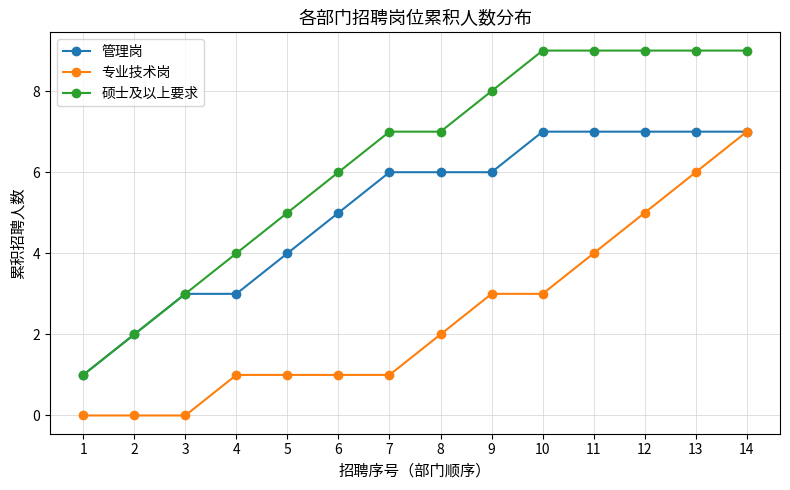

Does the chart have visible grid lines?

Yes